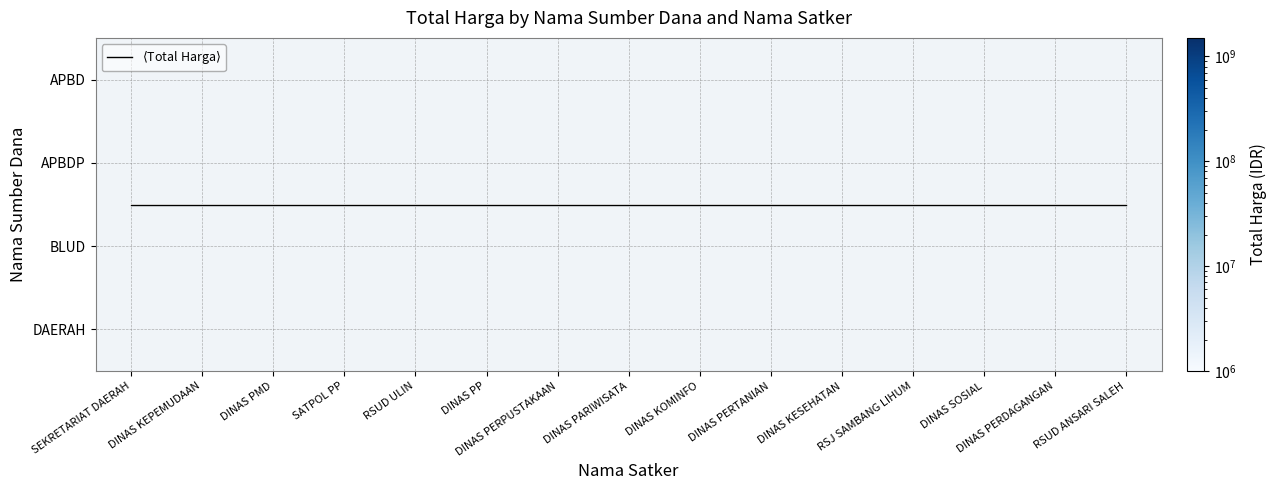

Which category has the highest value across all series?

DINAS KEPEMUDAAN